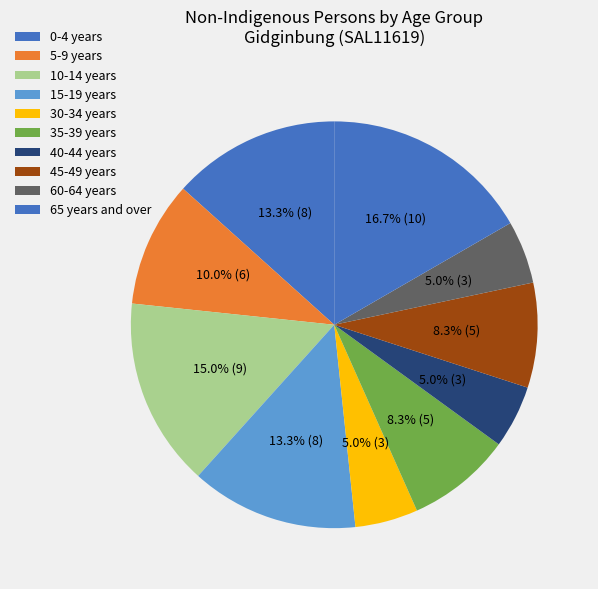

To the nearest percent, what portion does 40-44 years represent?

5%